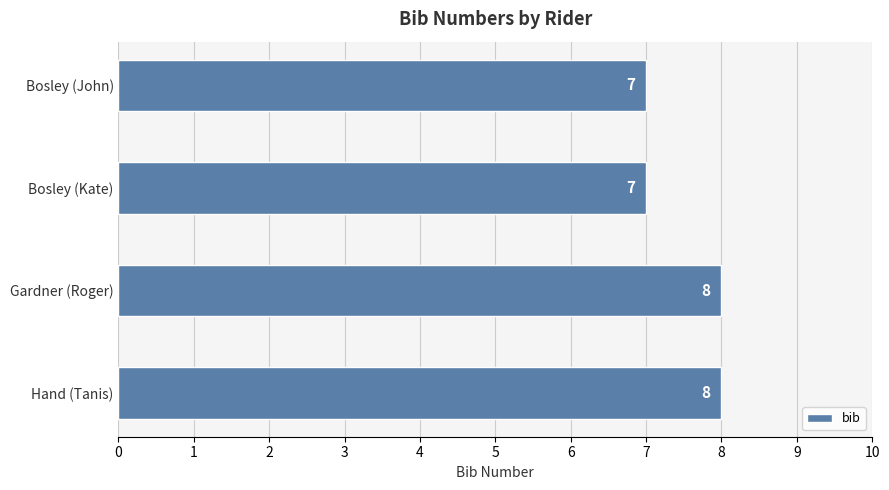

What is the smallest value displayed?

7